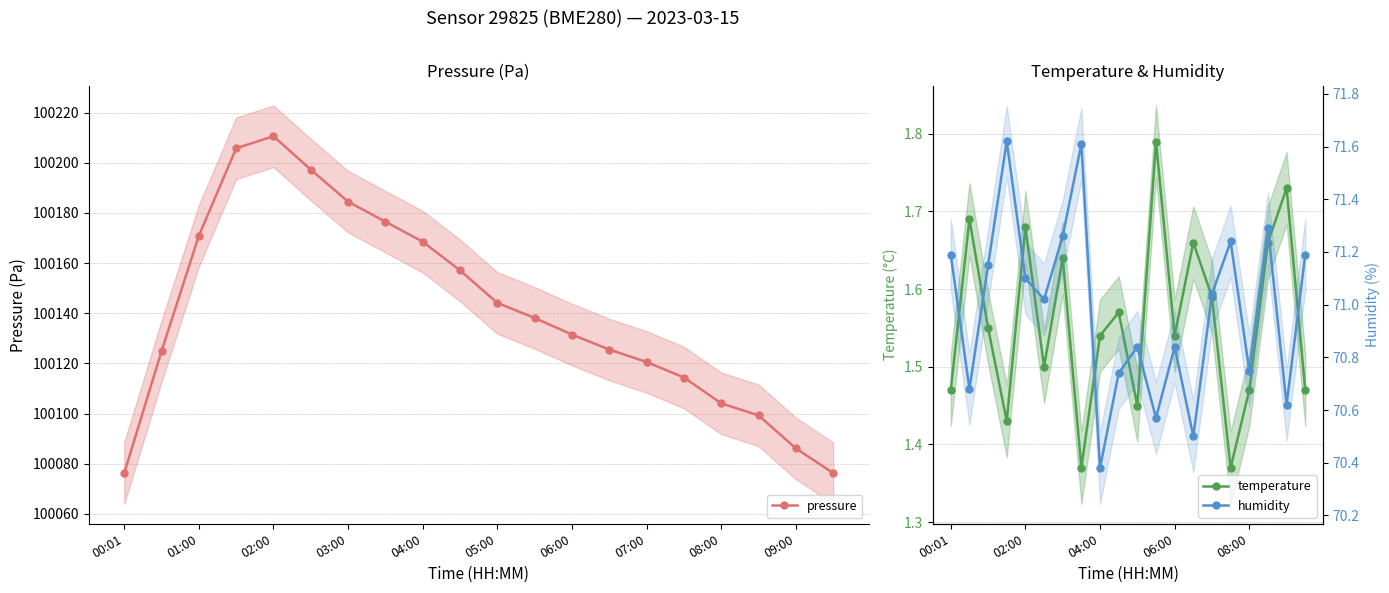

True or false: pressure and humidity intersect in this chart.

False